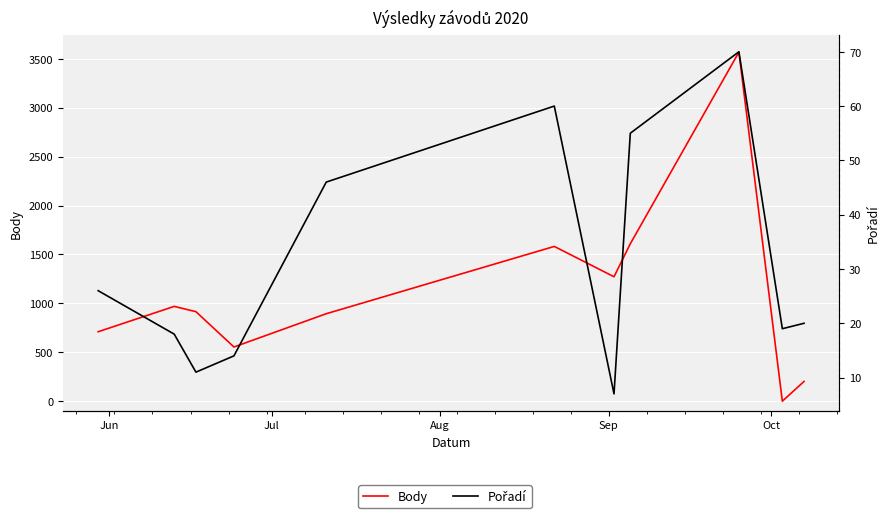

True or false: Body and Pořadí cross at least once.

True